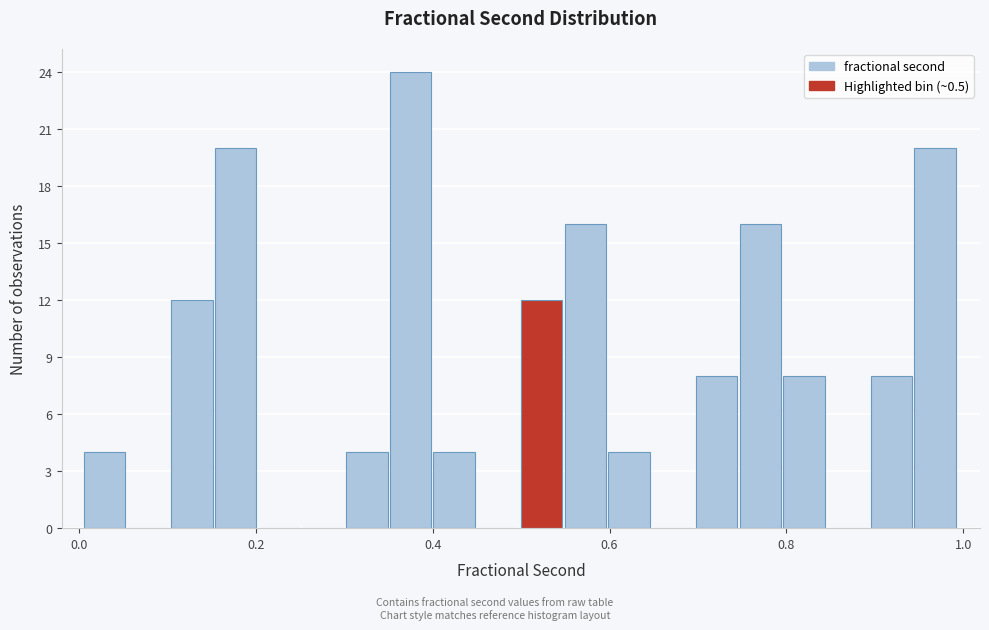

Read against the x-axis, roughly where is the centre of the tallest bar?

0.38